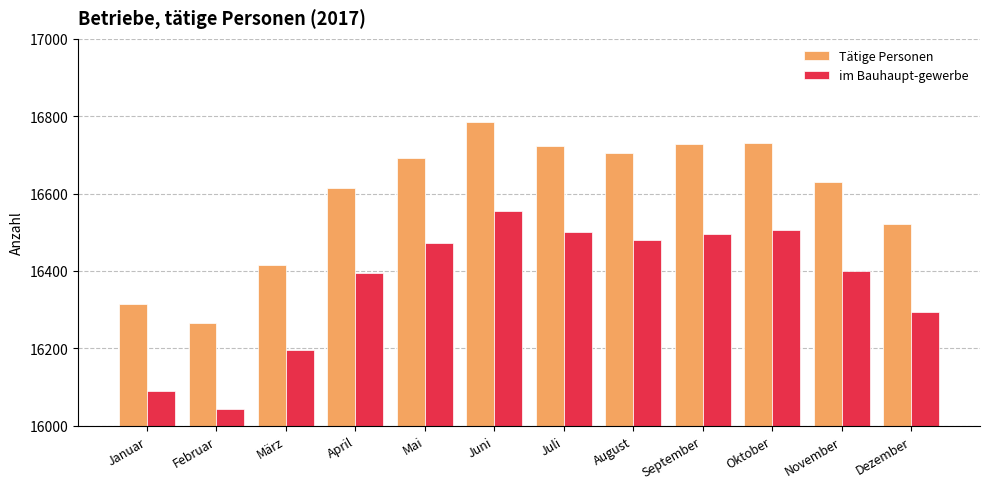

How many categories are shown in the chart?

12